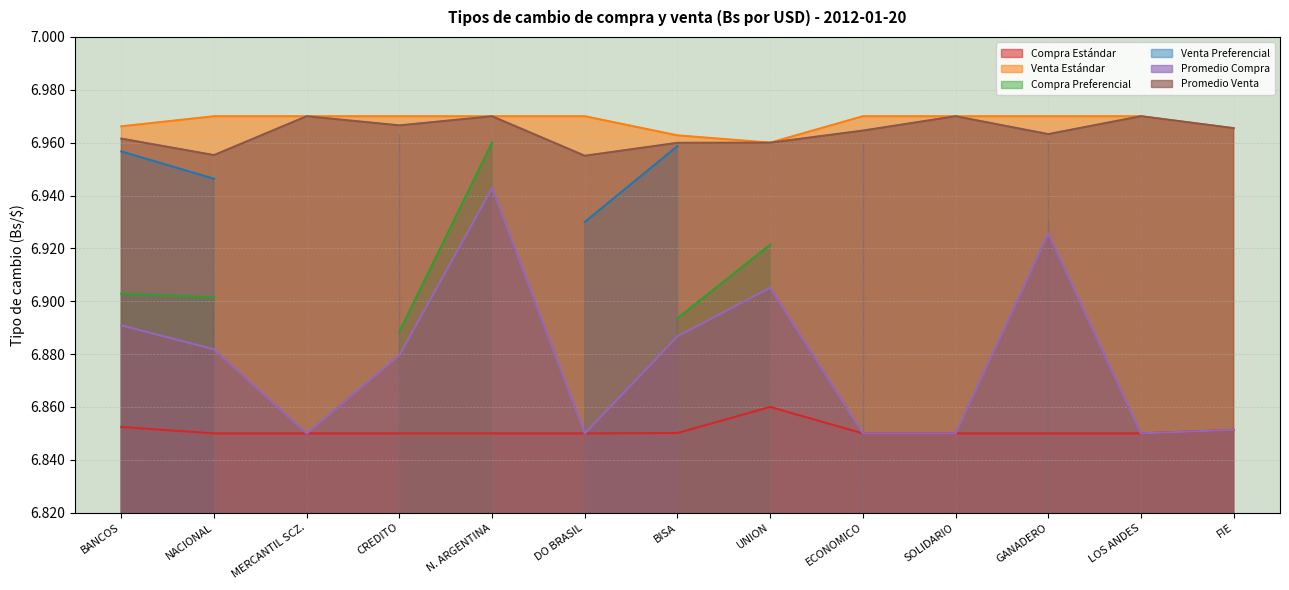

In Compra Estándar, how many points are lower than both neighbors (excluding endpoints)?

2